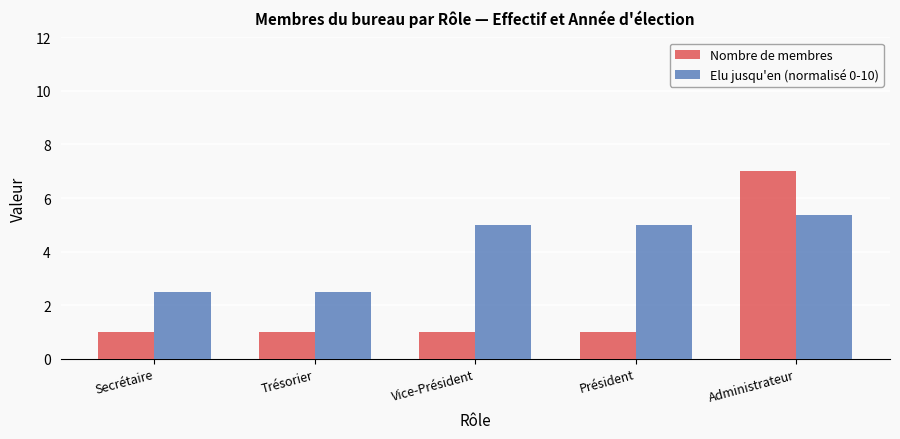

Reading left to right, list all the values displayed in this chart.

Nombre de membres: 1.0	1.0	1.0	1.0	7.0
Elu jusqu'en (normalisé 0-10): 2.5	2.5	5.0	5.0	5.4